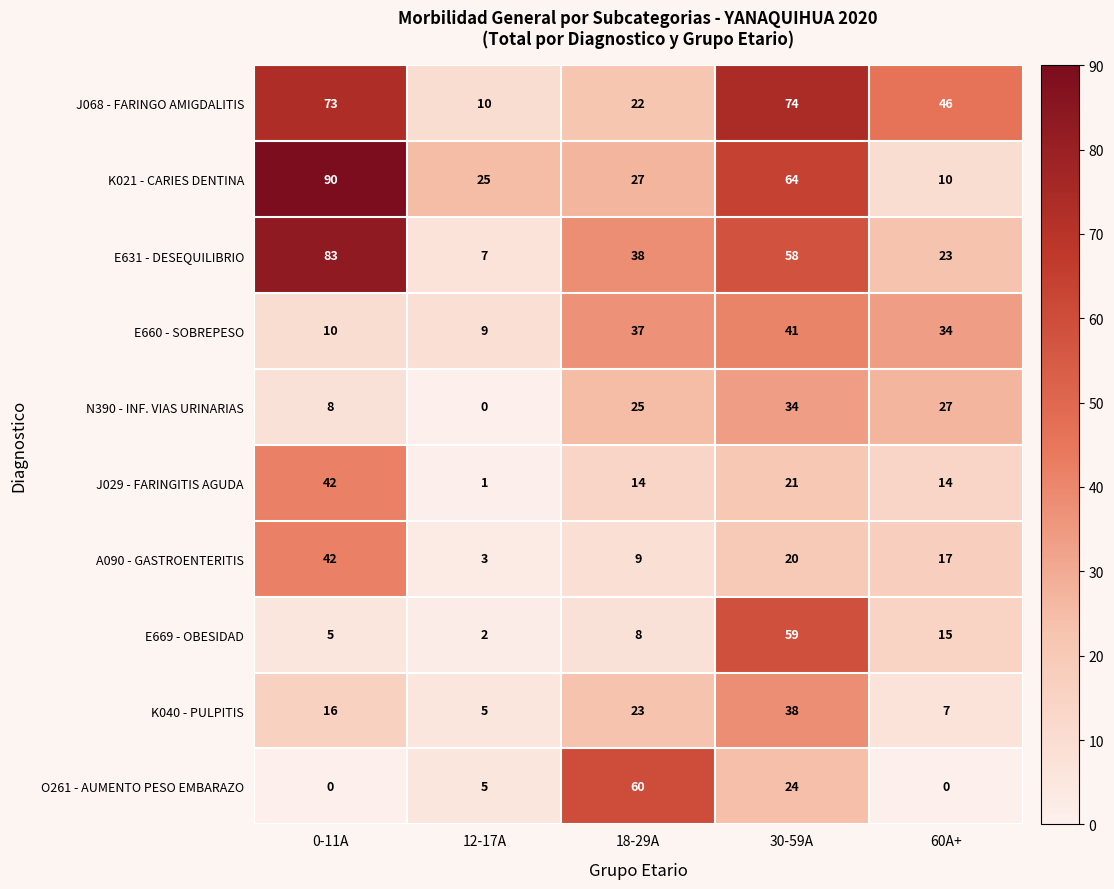

The value of J029 - FARINGITIS AGUDA at 60A+ is 14. True or false?

True